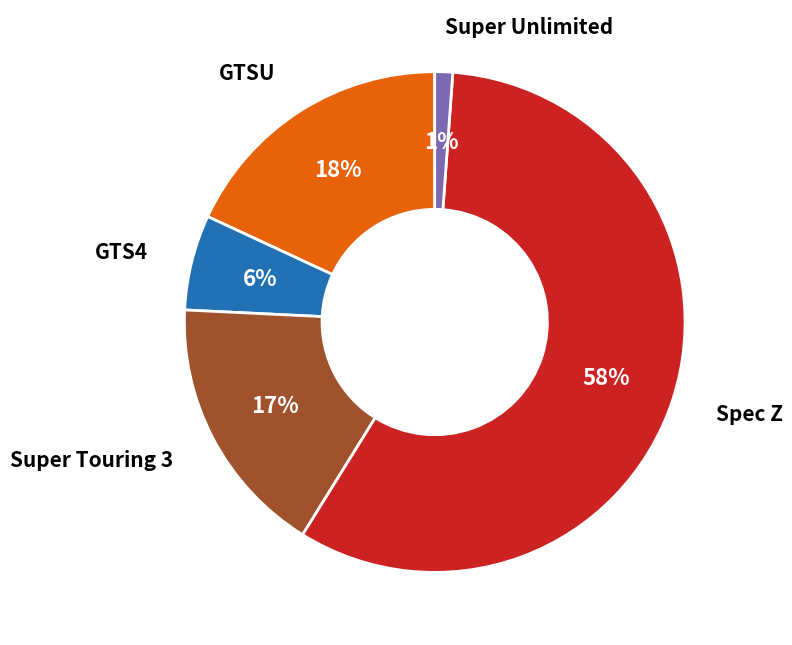

The Super Touring 3 slice represents 5% of the pie. True or false?

False